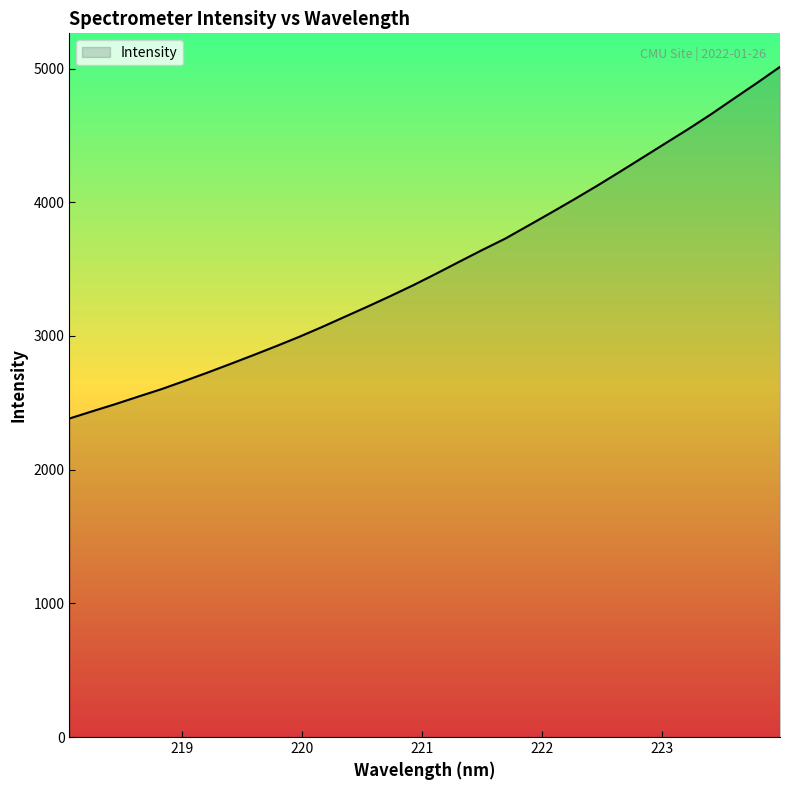

What is the difference between the second highest and second lowest values?

2456.5